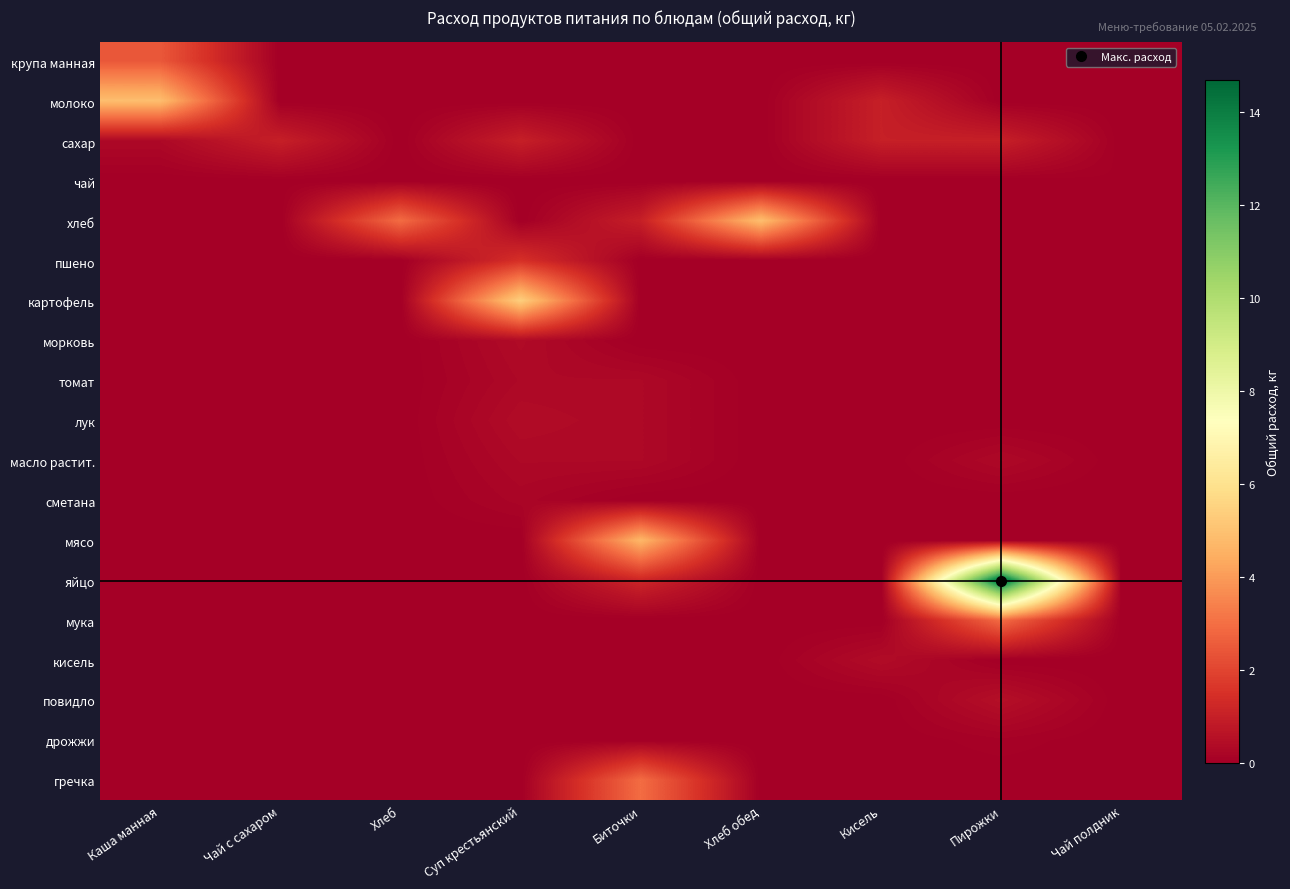

What is the total value across all series at Хлеб обед?

4.9